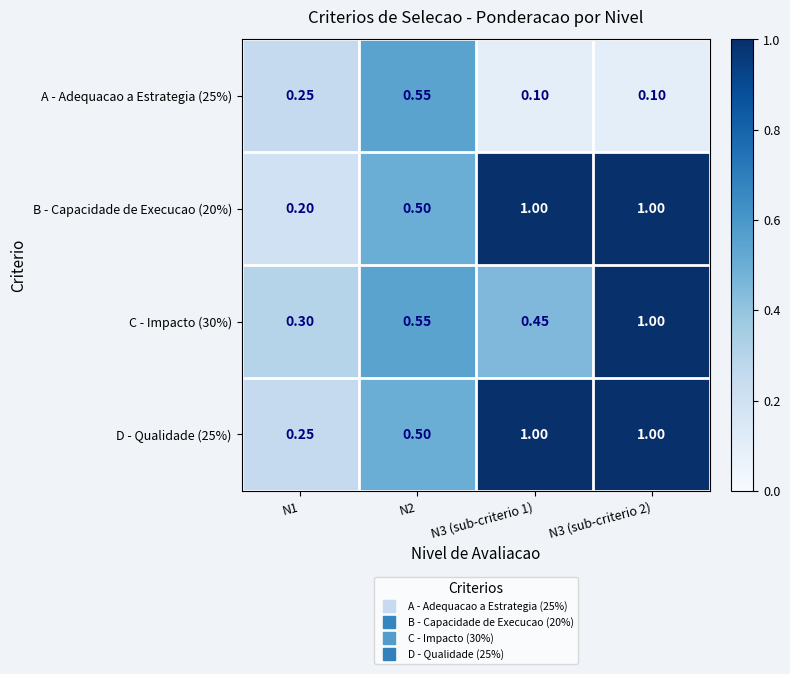

Which series has the largest range (max minus min)?

B - Capacidade de Execucao (20%)